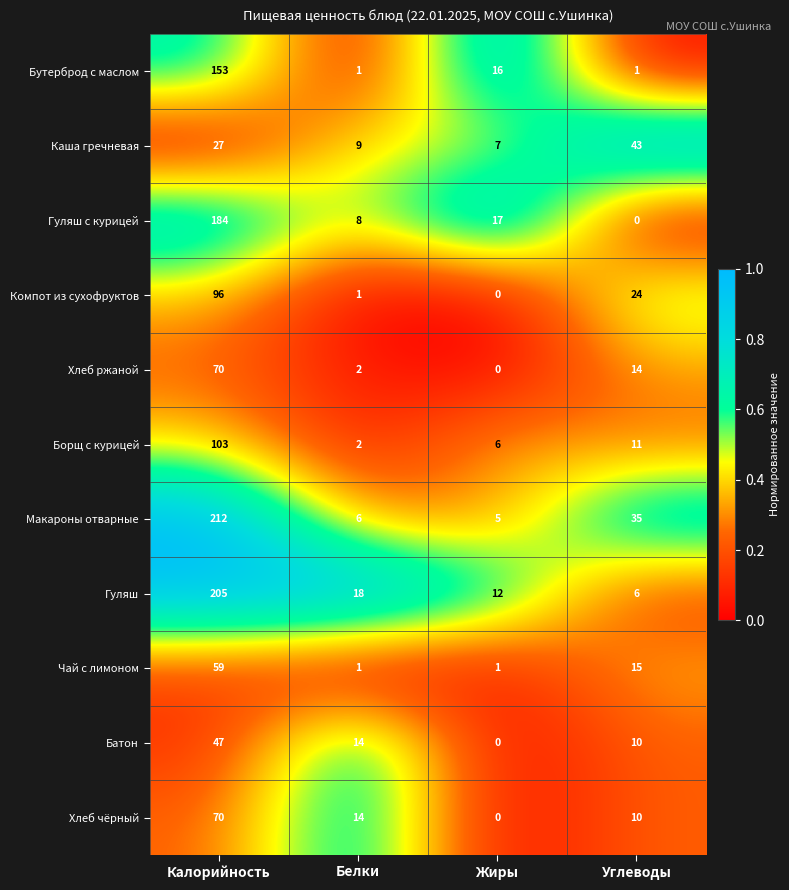

What is the approximate value of Компот из сухофруктов at Углеводы?

24